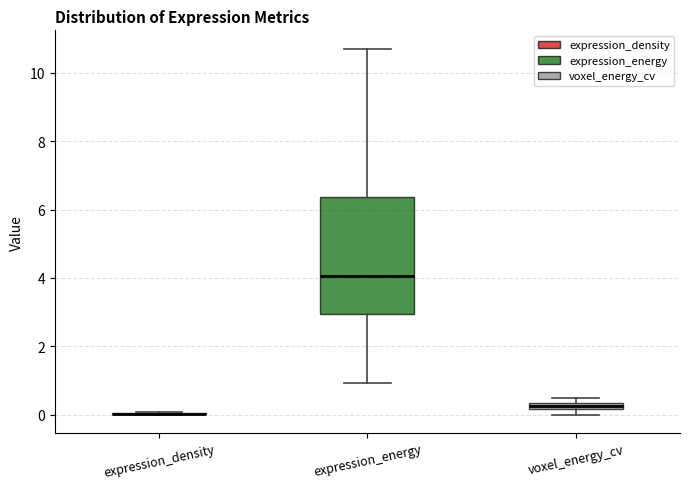

Which box is the tallest, from its lower edge to its upper edge?

expression_energy